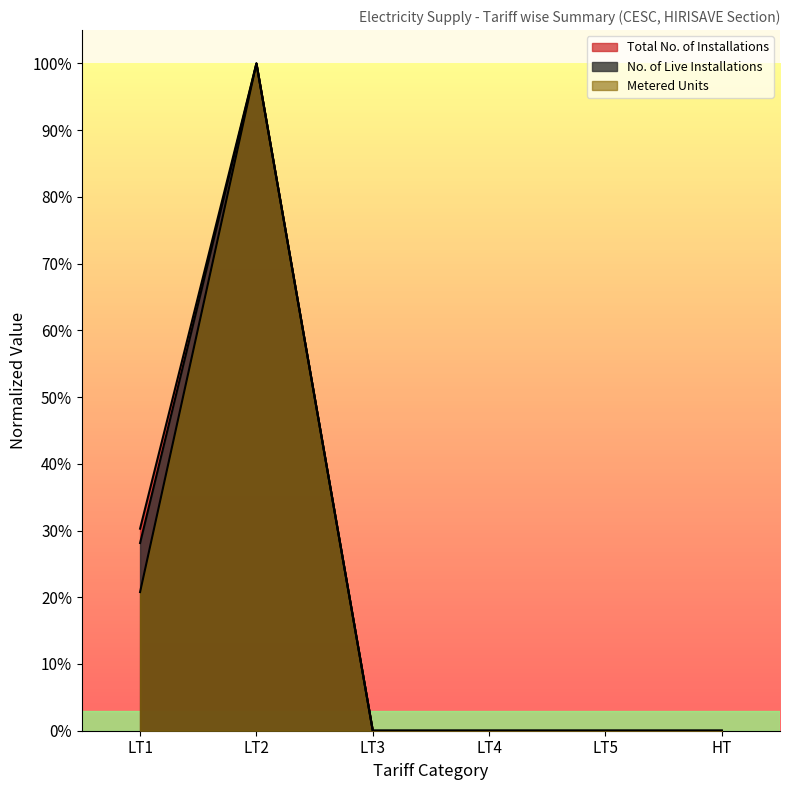

In No. of Live Installations, how many points are higher than both neighbors (excluding endpoints)?

1